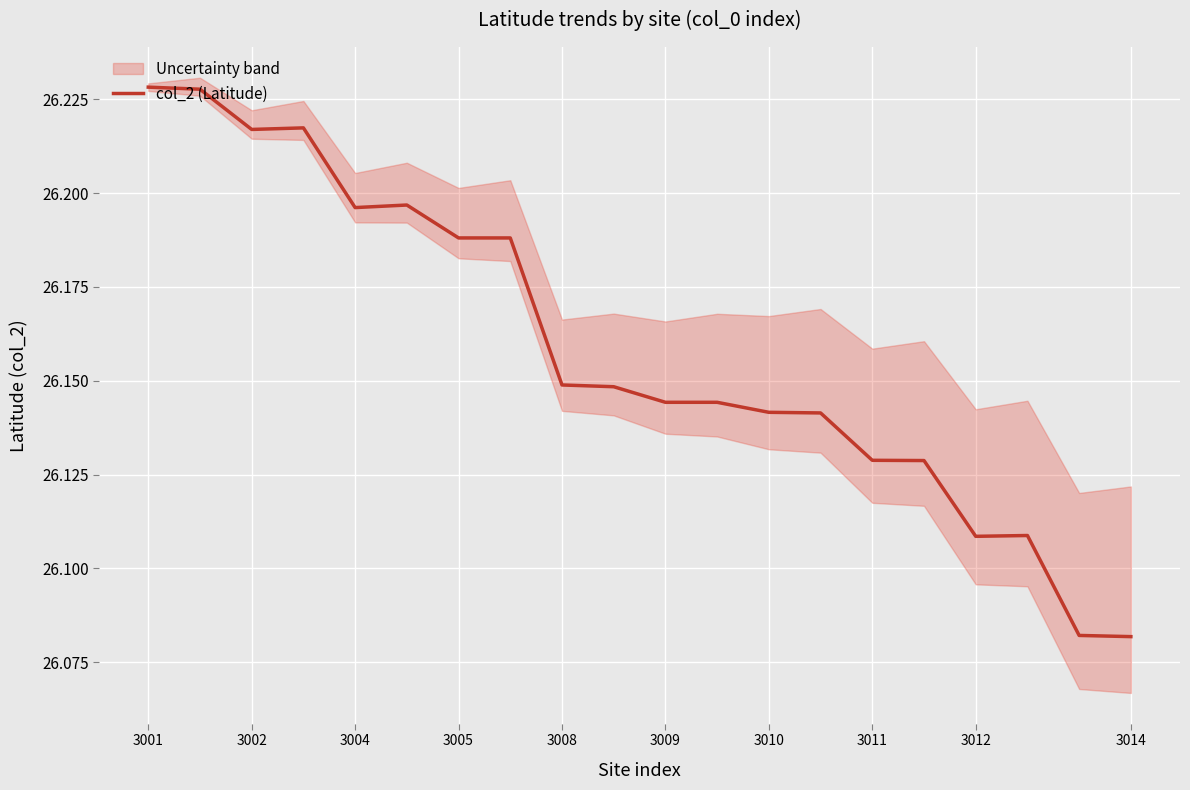

What is the difference between the second highest and minimum values?

0.1